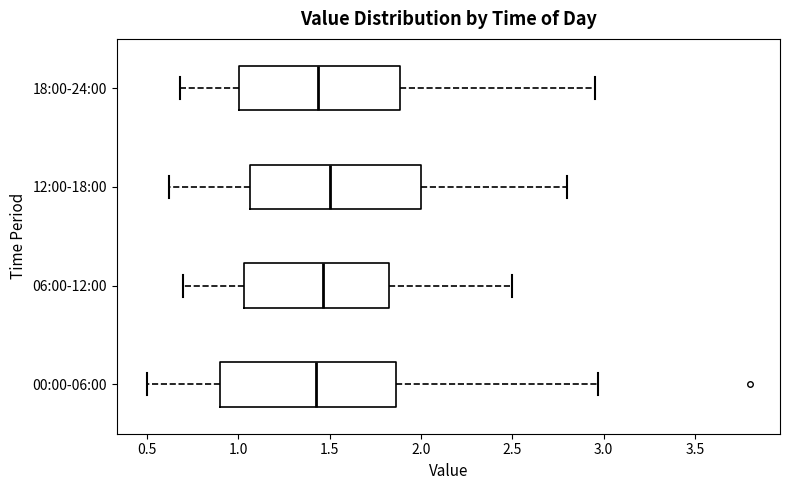

Where does the right whisker of the box for 00:00-06:00 end on the x-axis? The values are not printed on the chart, so give them approximately, as read against the axis.

2.95